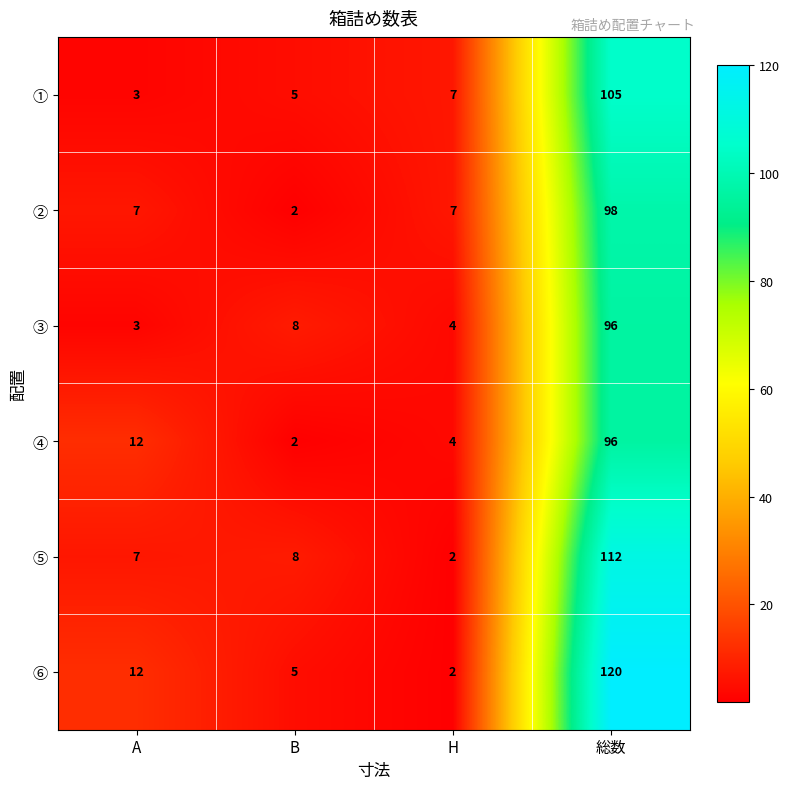

Reading left to right, list all the values displayed in this chart.

①: A=3	B=5	H=7	総数=105
②: A=7	B=2	H=7	総数=98
③: A=3	B=8	H=4	総数=96
④: A=12	B=2	H=4	総数=96
⑤: A=7	B=8	H=2	総数=112
⑥: A=12	B=5	H=2	総数=120